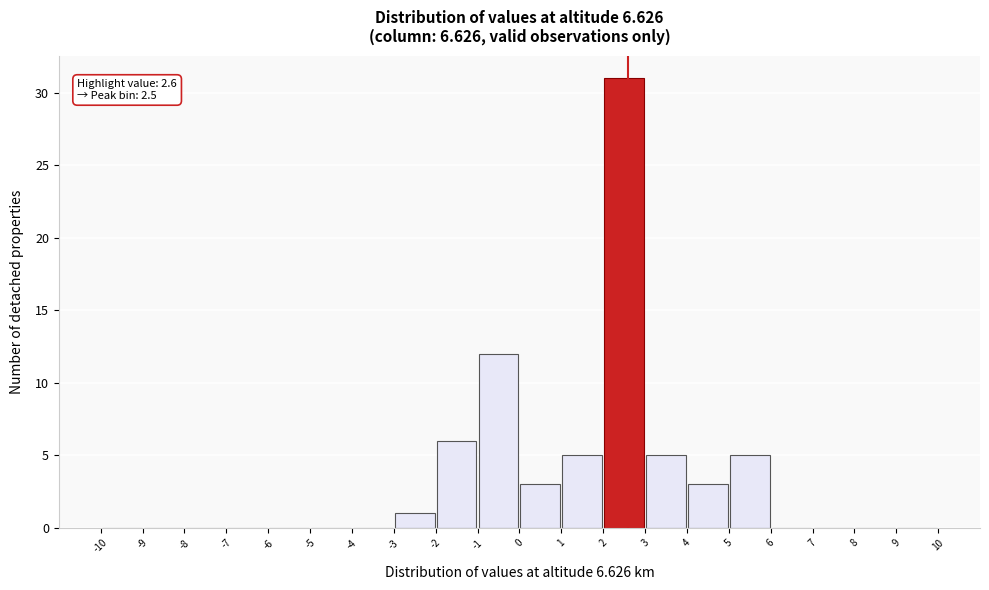

Which range on the x-axis has the tallest bar?

2 to 3